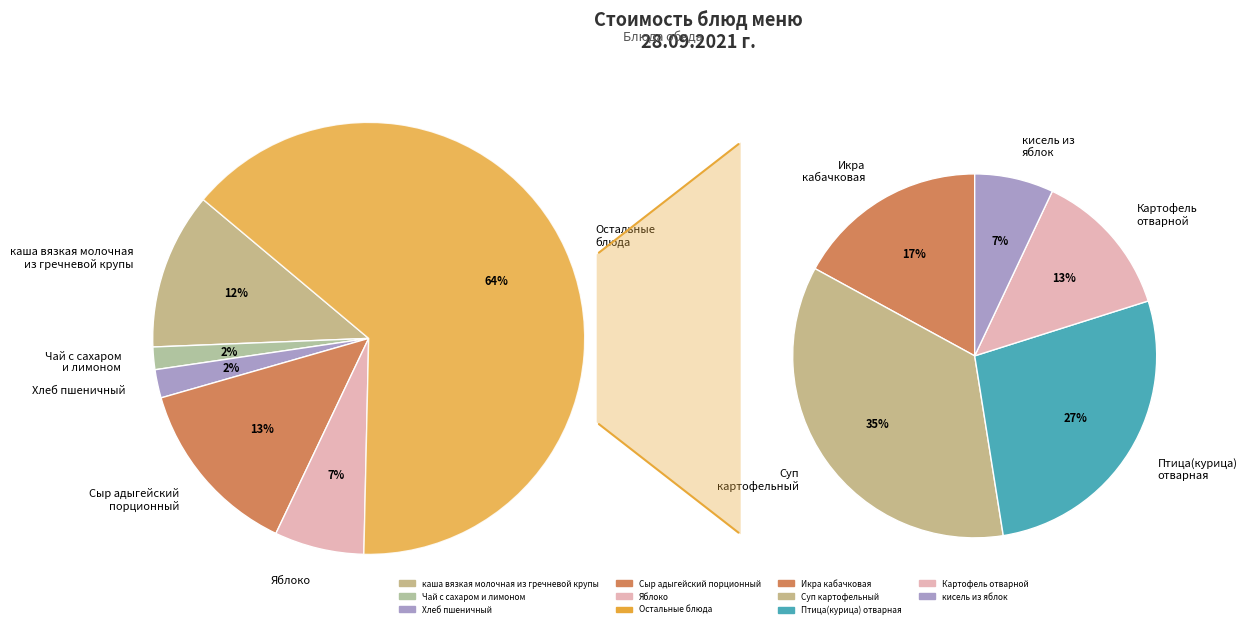

True or false: Птица(курица)
отварная с маслом accounts for 18% of the total.

True